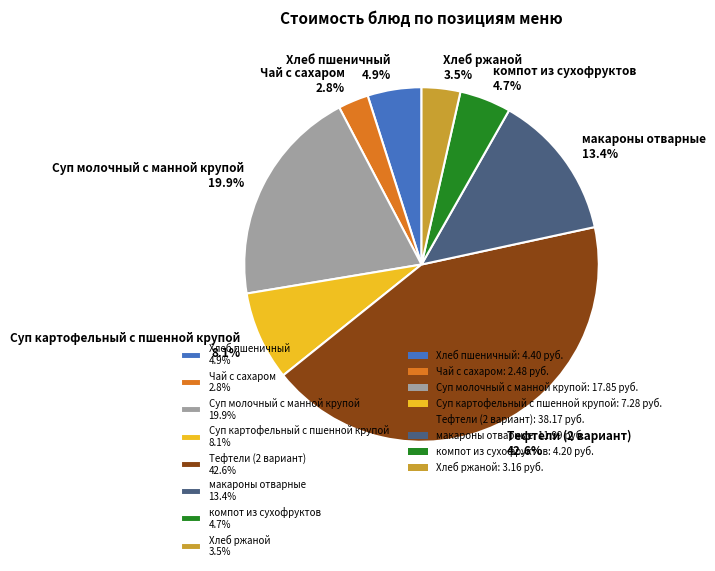

Which category has the biggest portion of the pie?

Тефтели (2 вариант)